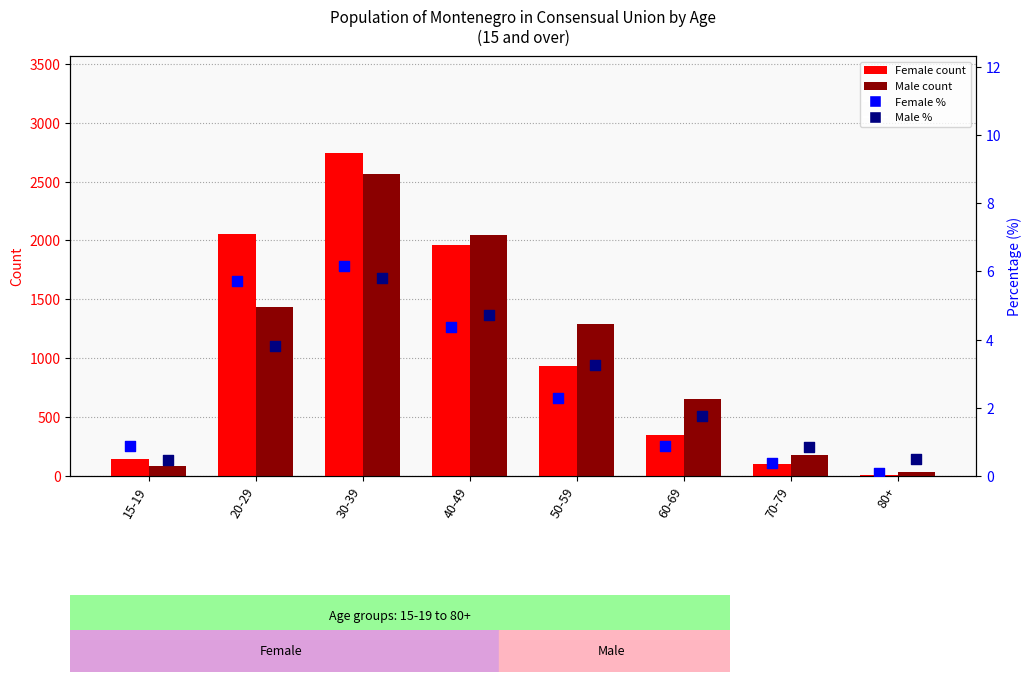

At how many categories does at least one series exceed 1096?

4